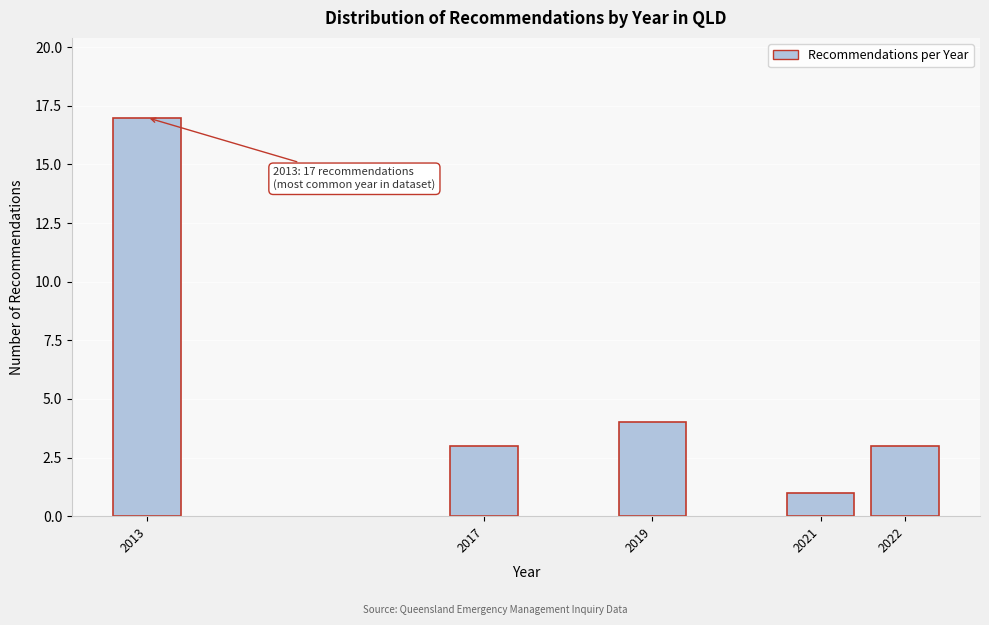

Reading left to right, extract all data points from this chart.

17	3	4	1	3